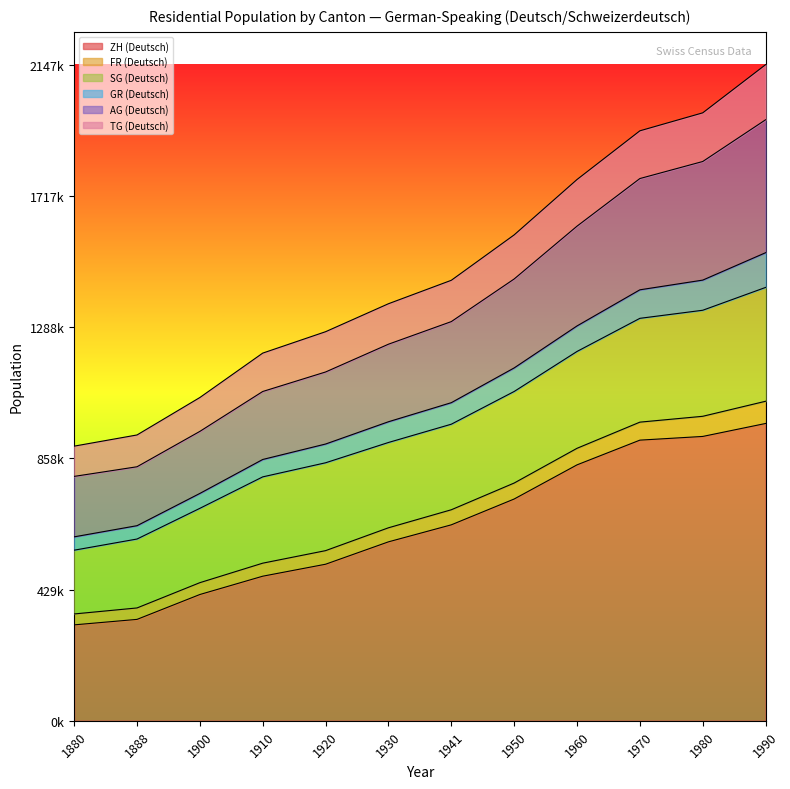

True or false: AG (Deutsch) and GR (Deutsch) intersect in this chart.

False